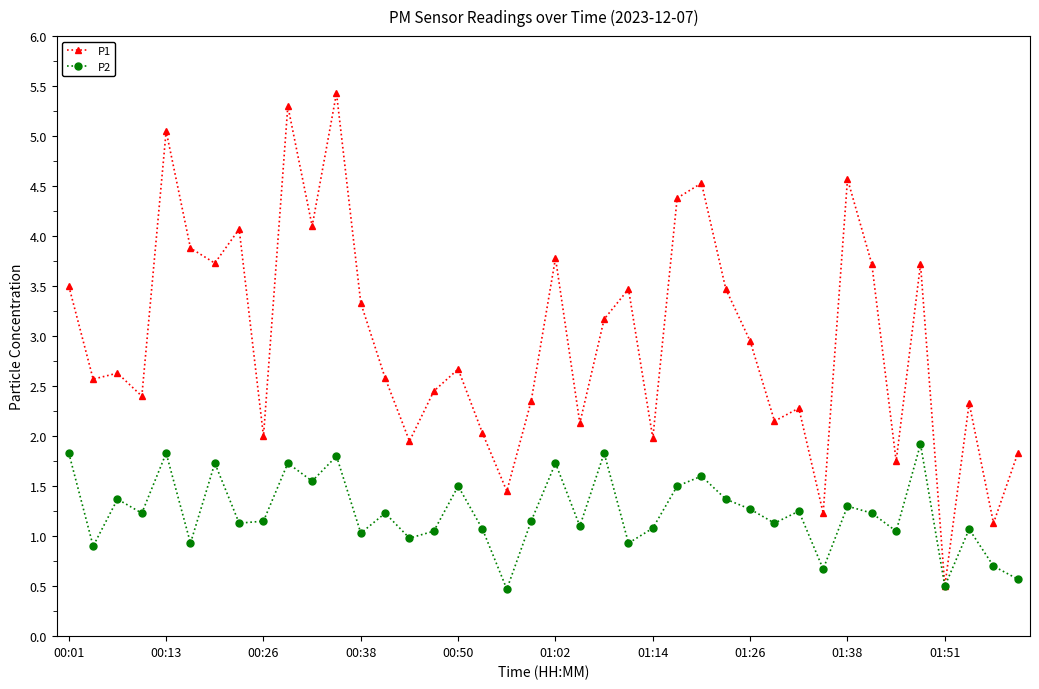

Which series has the largest total across all categories?

P1